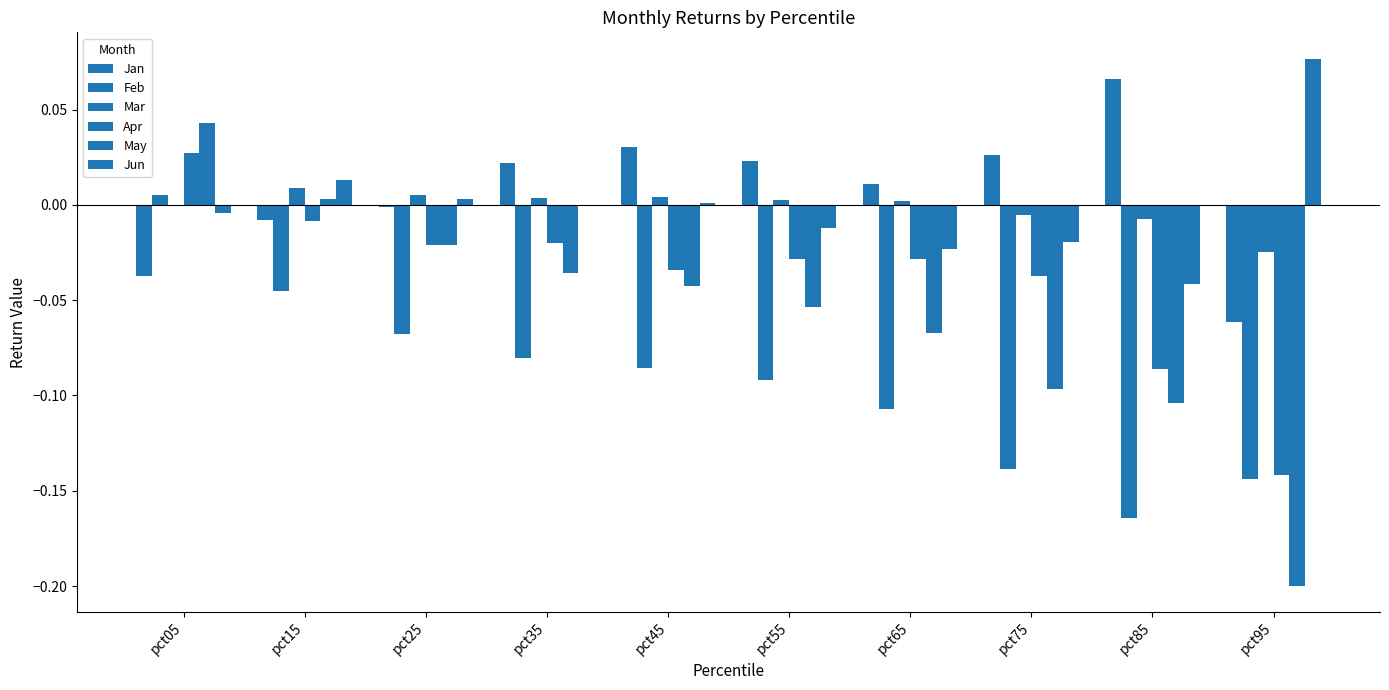

What is the minimum value for Feb?

-0.2